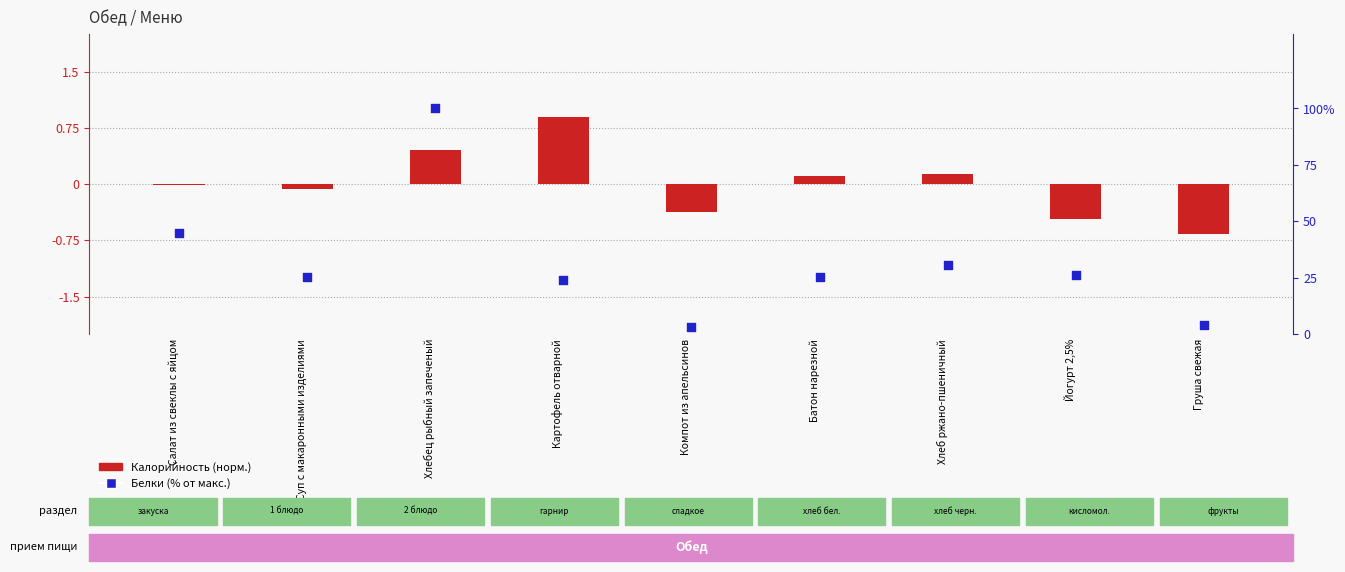

What is the total value across all series at Картофель отварной?

113.4